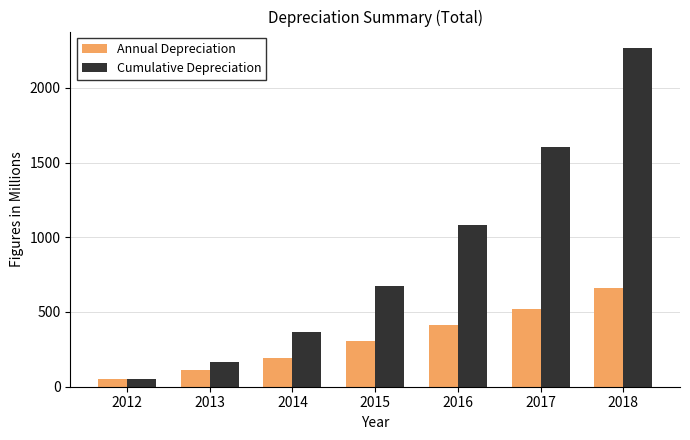

How many bars are there in each group?

2